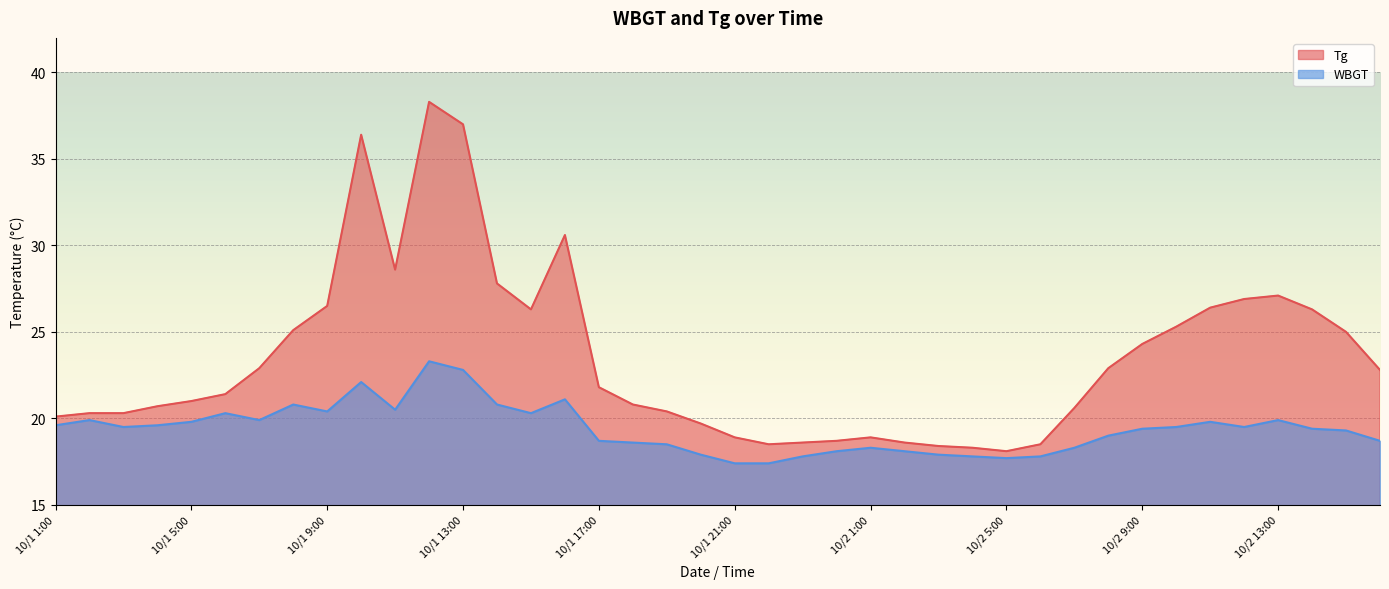

At how many categories does at least one series exceed 36?

3